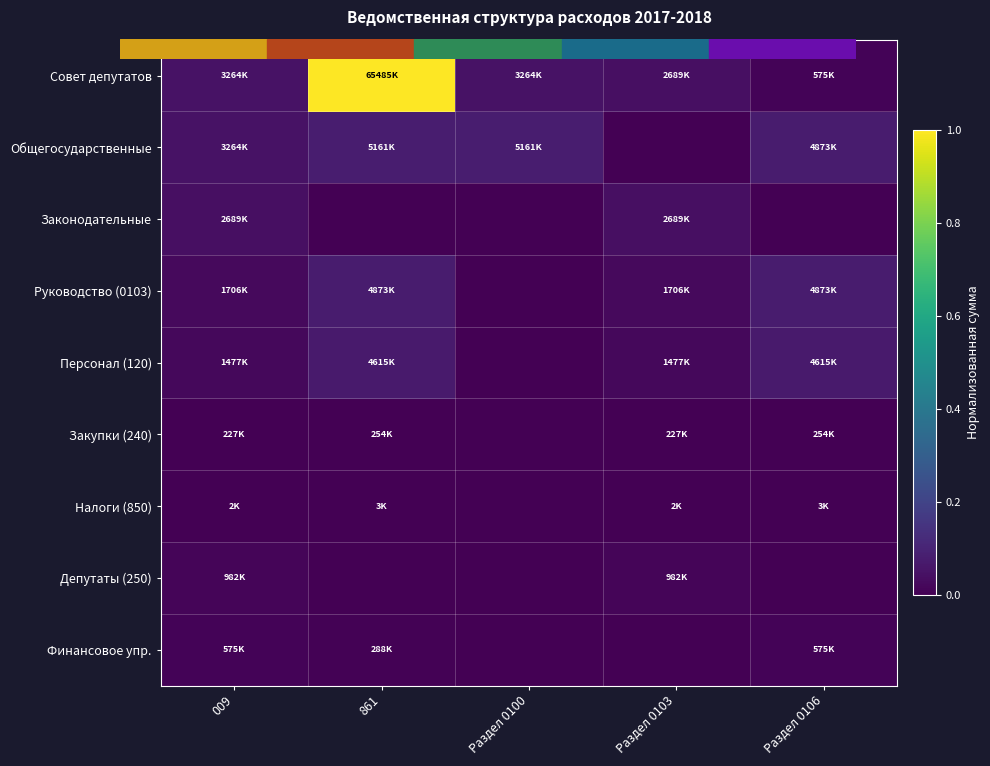

Rank the series by their maximum value, from lowest to highest.

Налоги (850), Закупки (240), Финансовое упр., Депутаты (250), Законодательные, Персонал (120), Руководство (0103), Общегосударственные, Совет депутатов